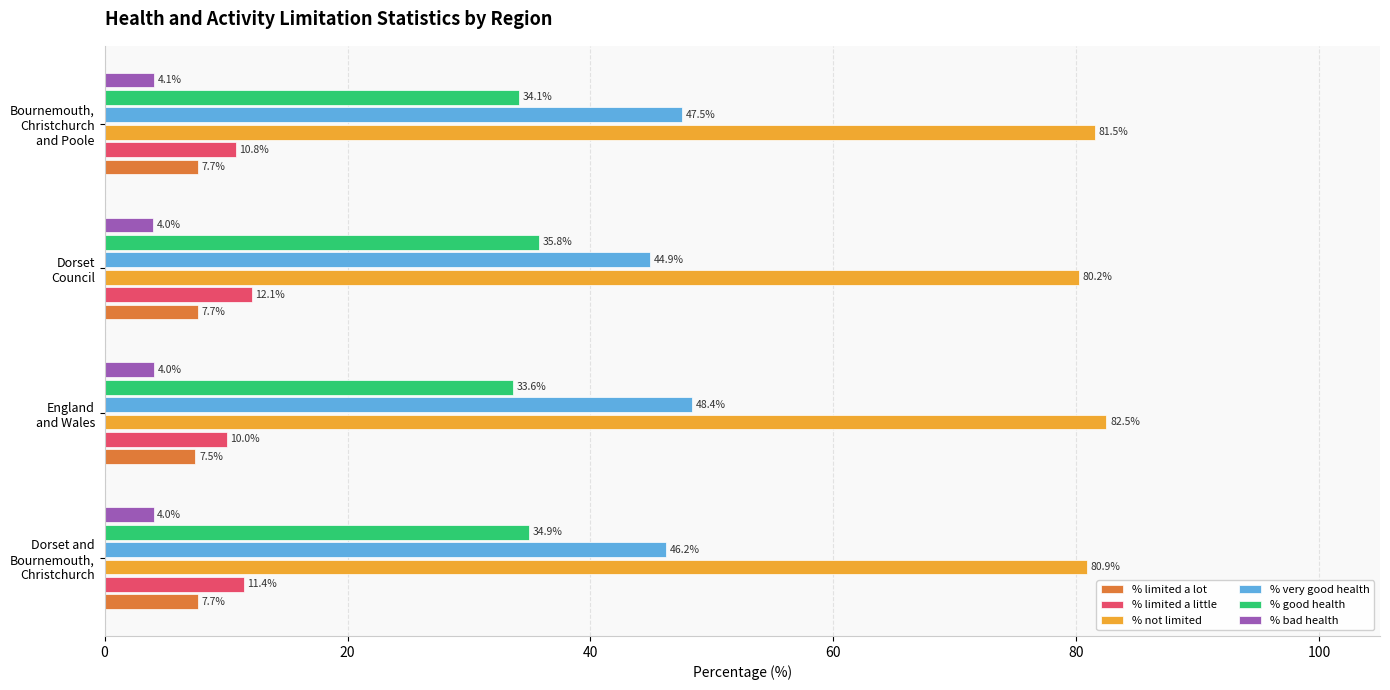

How many data points in % limited a little are less than 11?

2